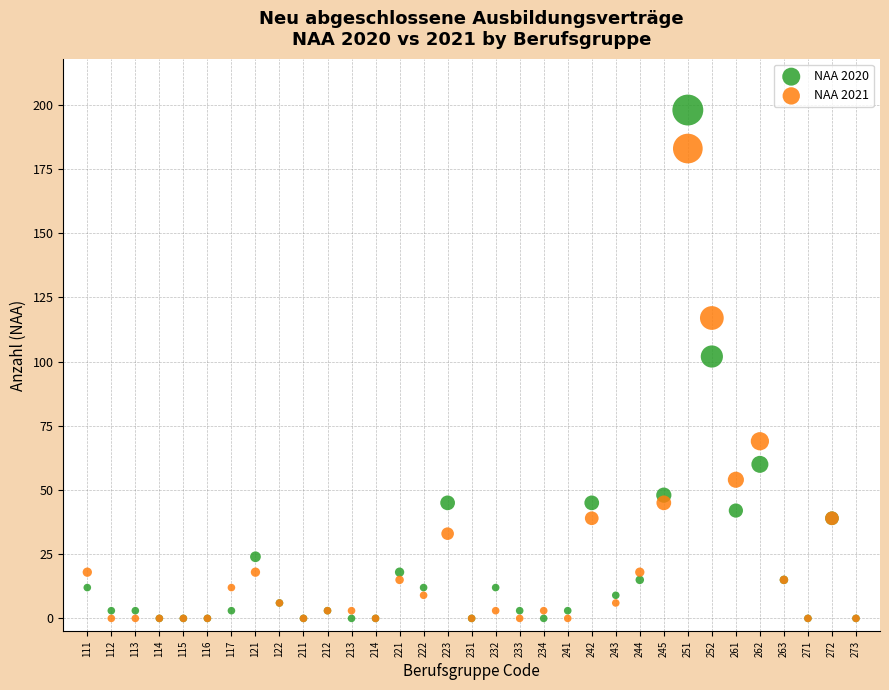

In the NAA 2020 series, what Y value is closest to 99?

102